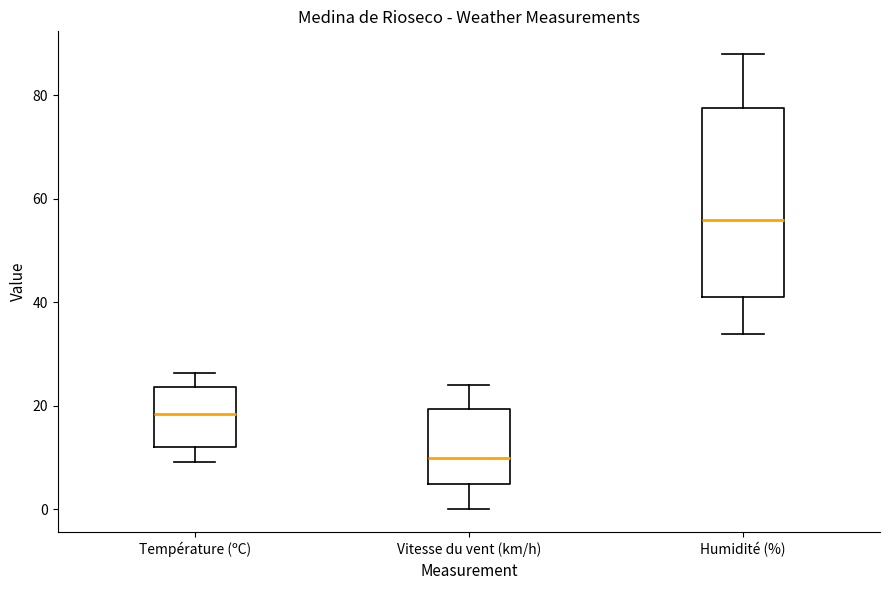

Reading left to right, read every box against the y-axis: the position of its median line, the range the box covers, and the ends of its whiskers. The values are not printed on the chart, so give them approximately, as read against the axis.

Température (ºC): median 18, box 12 to 24, whiskers 10 to 26
Vitesse du vent (km/h): median 10, box 6 to 20, whiskers 0 to 24
Humidité (%): median 56, box 42 to 78, whiskers 34 to 88